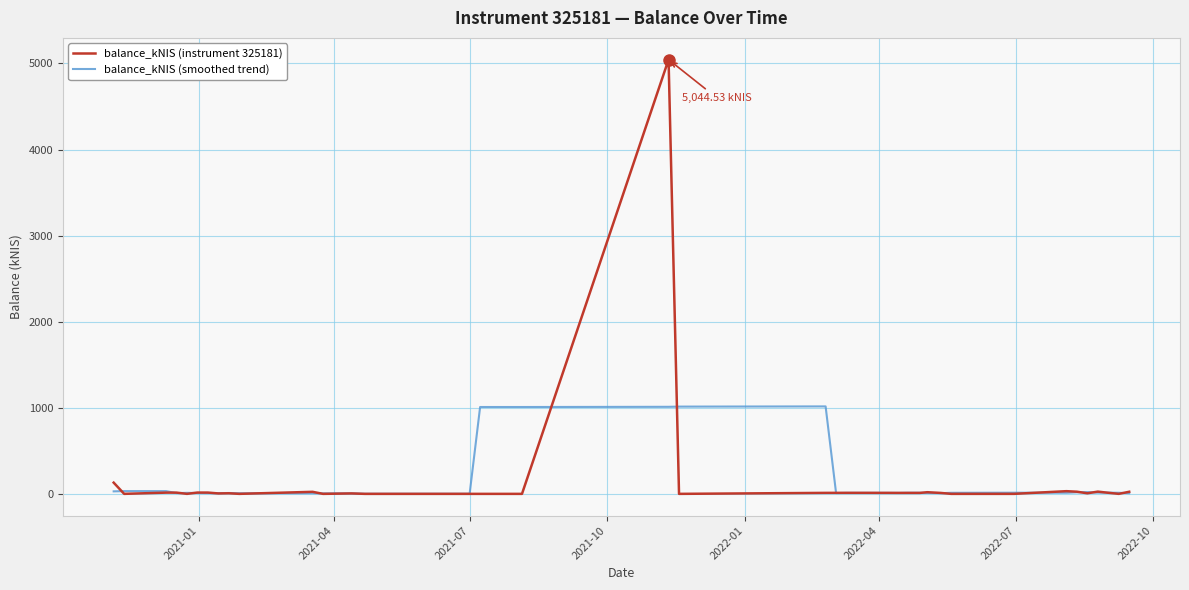

Which series has the largest range (max minus min)?

balance_kNIS (instrument 325181)